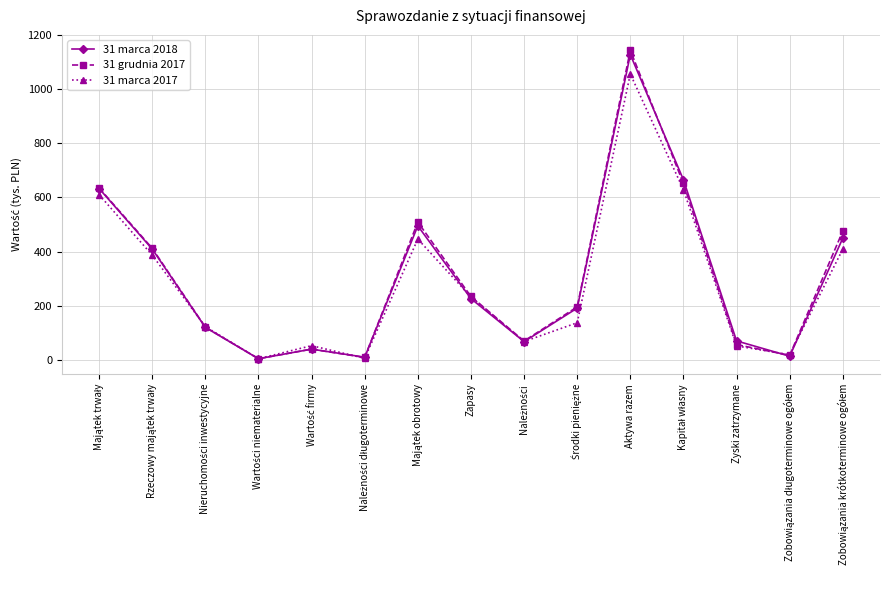

True or false: 31 marca 2018 has more than 0 interior local peaks.

True